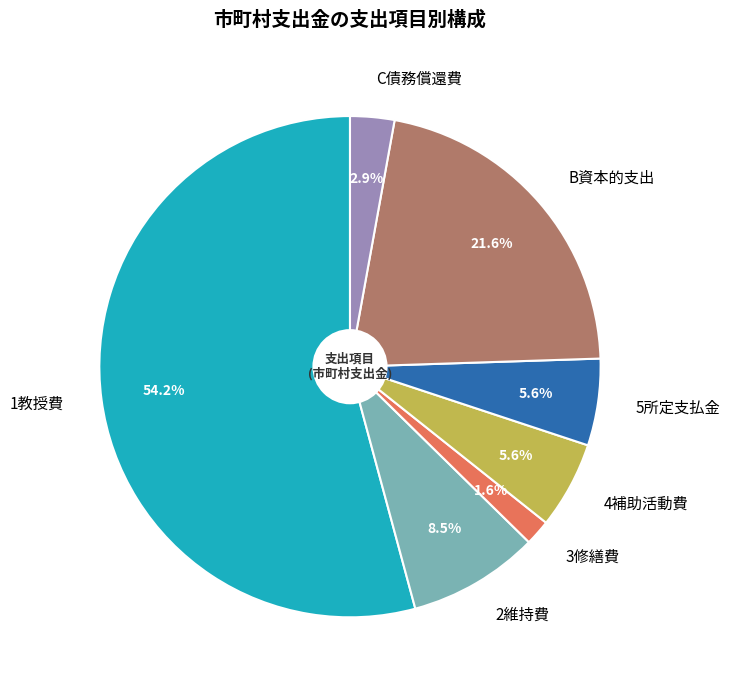

Which has a higher value, B資本的支出 or 1教授費?

1教授費